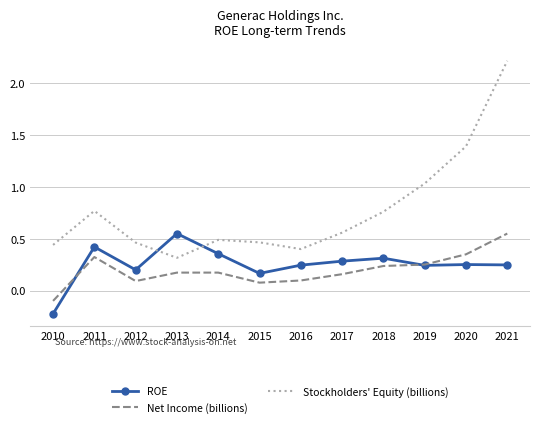

Which series has the largest total across all categories?

Stockholders' Equity (billions)